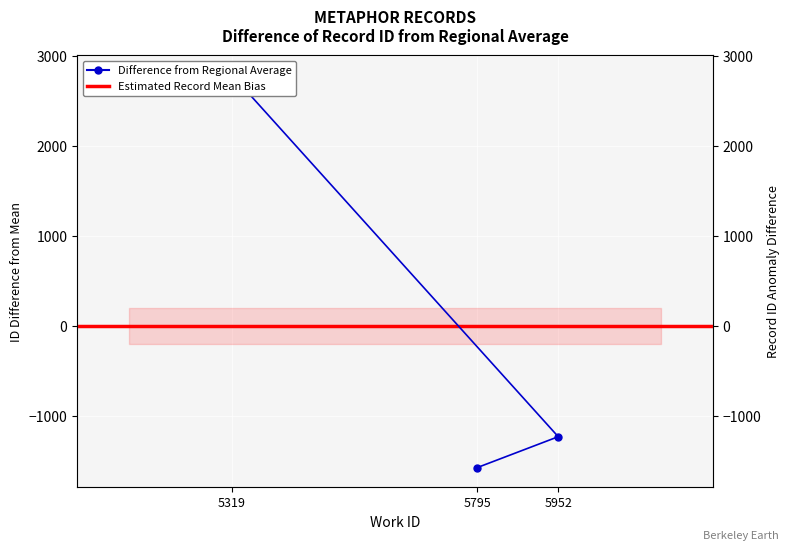

How many positive values are there?

1